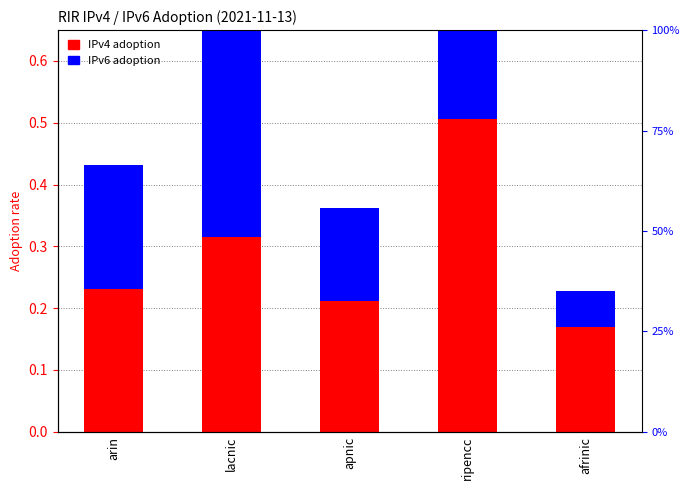

Read the IPv4 adoption value at arin.

0.2